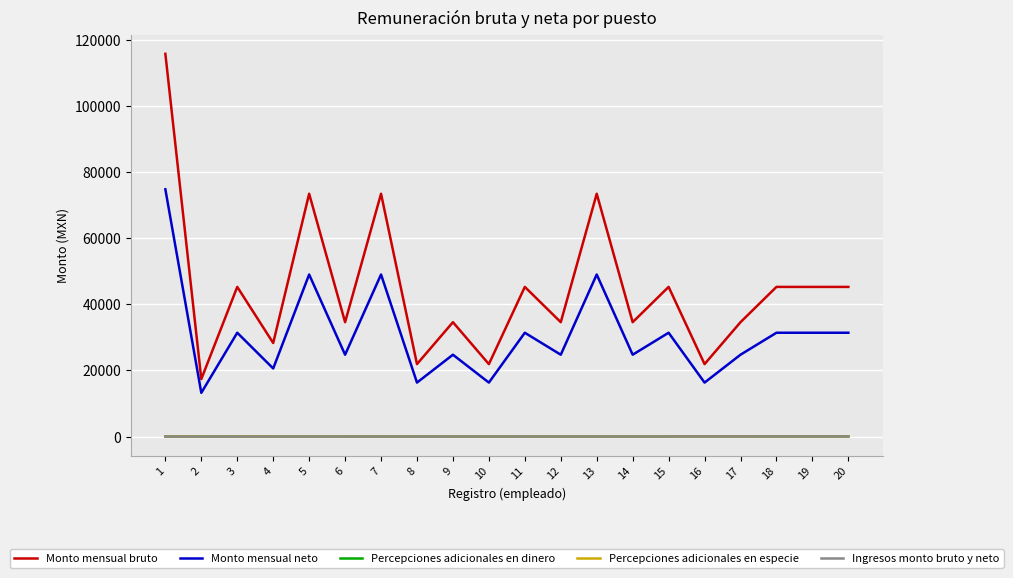

What is the sum of the Ingresos monto bruto y neto values at 5 and 14?

19.0